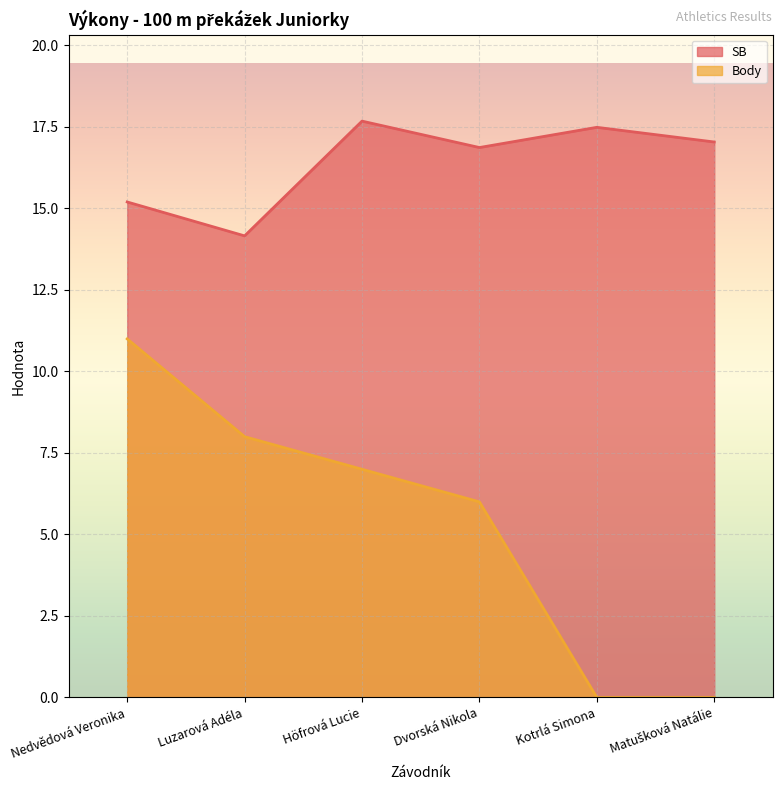

Which series changed the most between Höfrová Lucie and Matušková Natálie?

Body